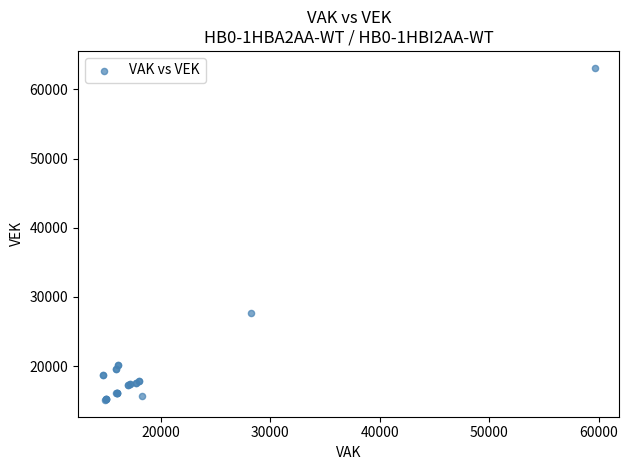

What Y value in the scatter plot is closest to 39124?

27631